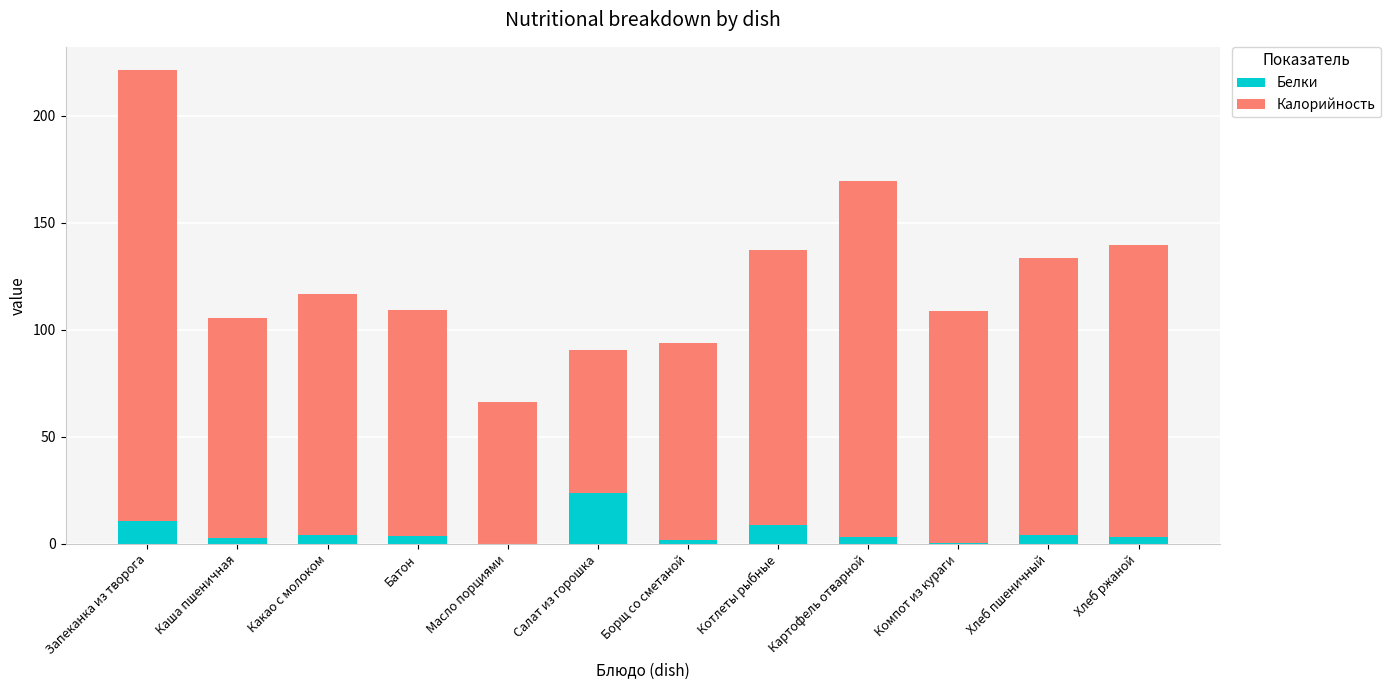

At which category is the sum across all series the highest?

Запеканка из творога